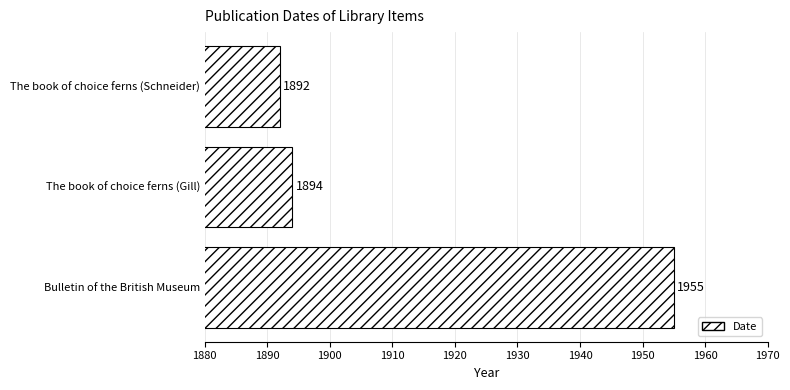

What is the change in value from The book of choice ferns (Schneider) to The book of choice ferns (Gill)?

+2